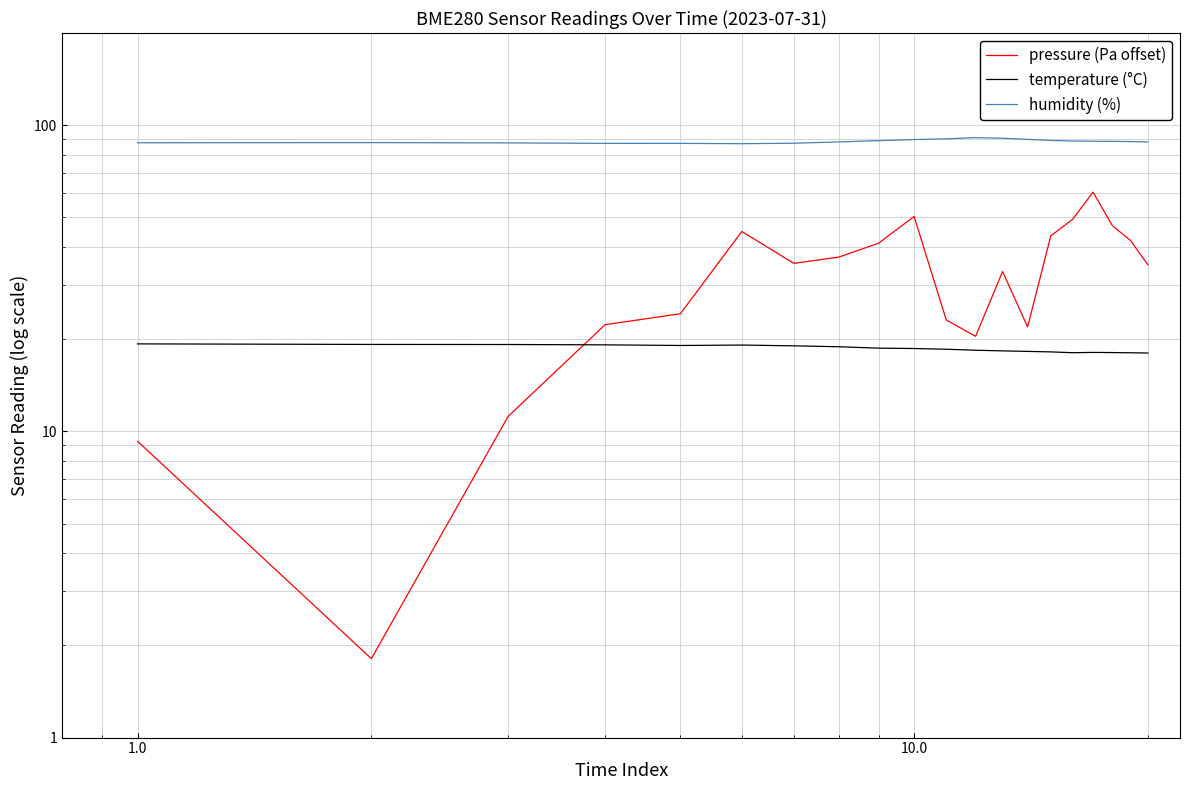

The humidity (%) series shows 89.7 at 10.0. True or false?

True